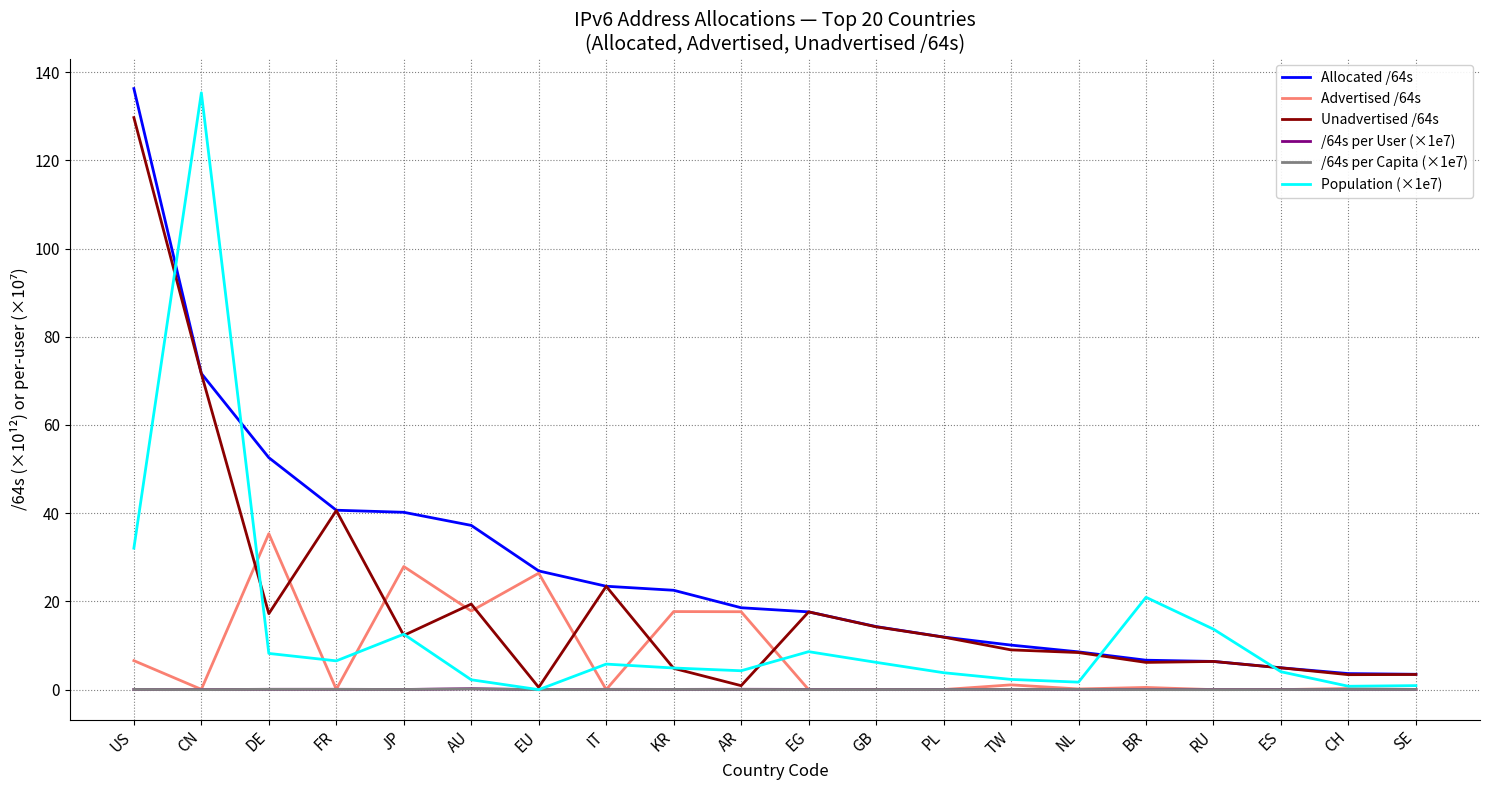

True or false: /64s per User (×1e7) and Allocated /64s cross at least once.

False